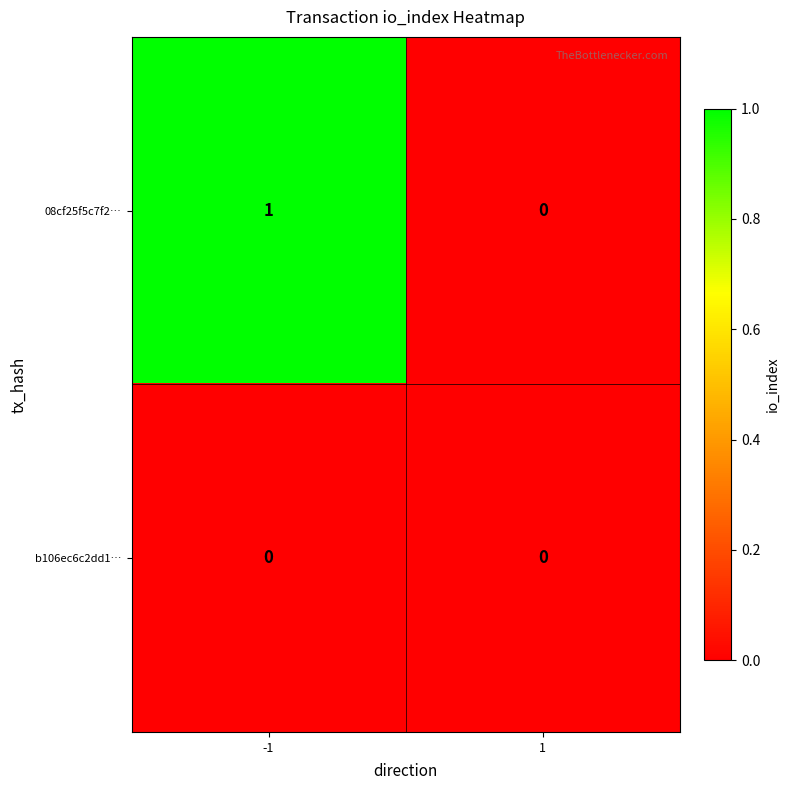

Rank the series at -1 from highest to lowest value.

08cf25f5c7f2…, b106ec6c2dd1…